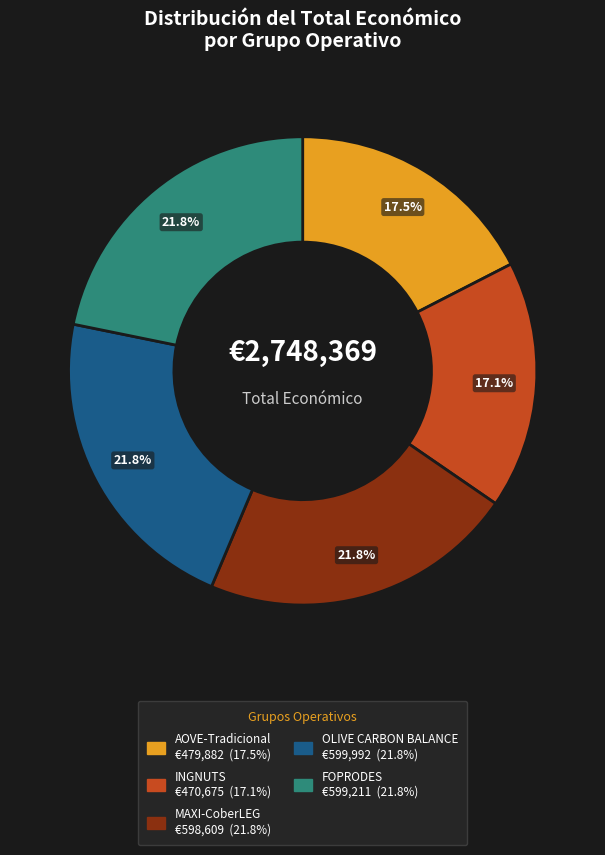

Count the number of slices in the pie.

5